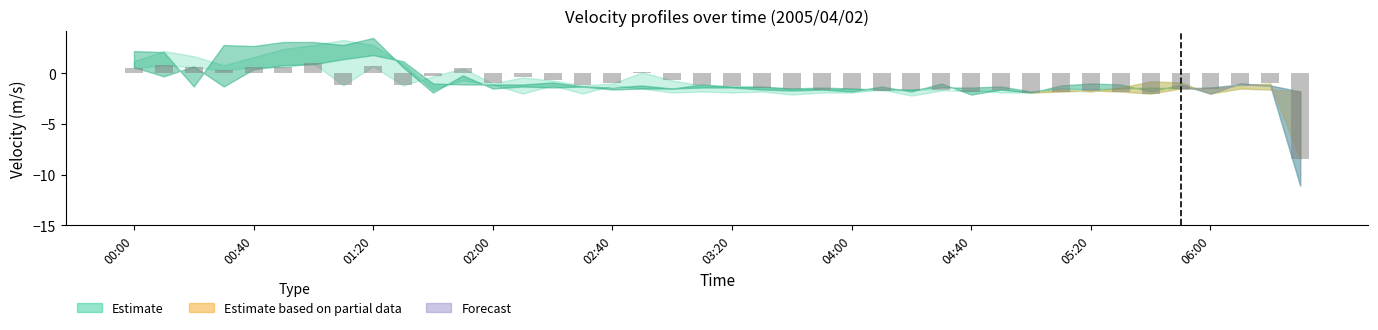

What is the value of the 36th bar from the left?

-1.5